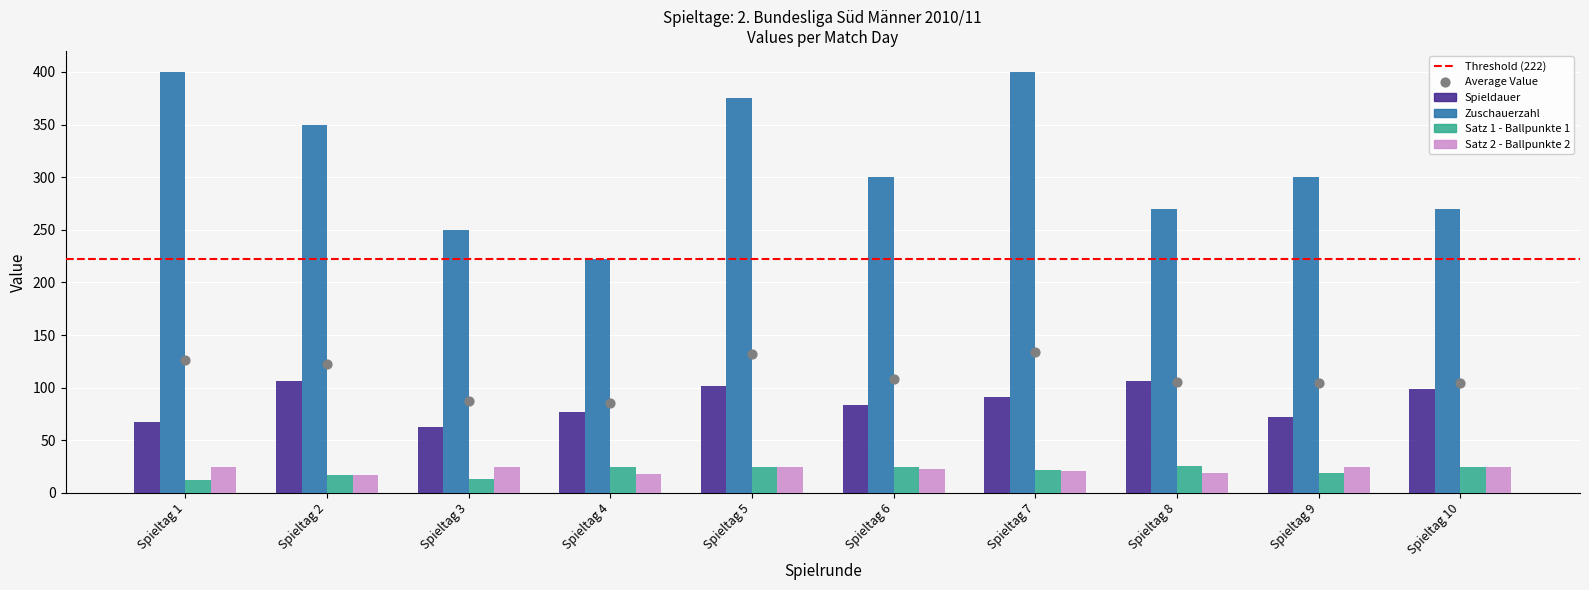

Which series reaches the minimum Y coordinate?

Satz 1 - Ballpunkte 1